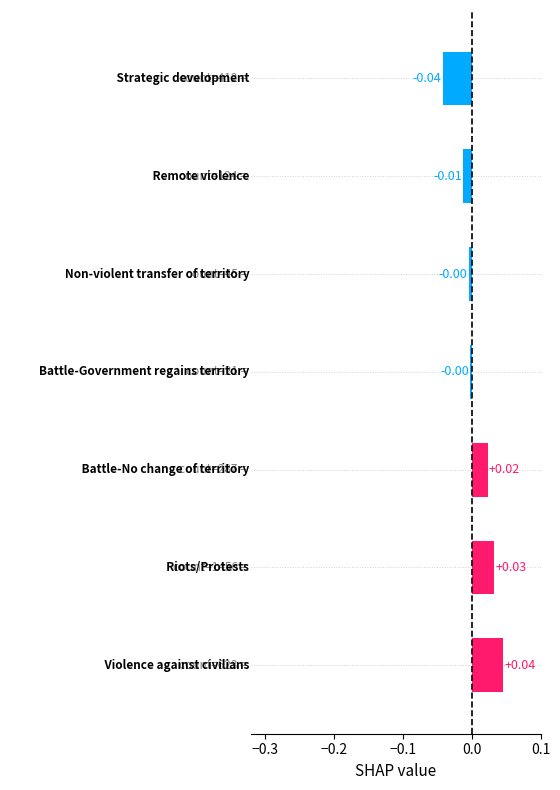

How many negative values are there?

4